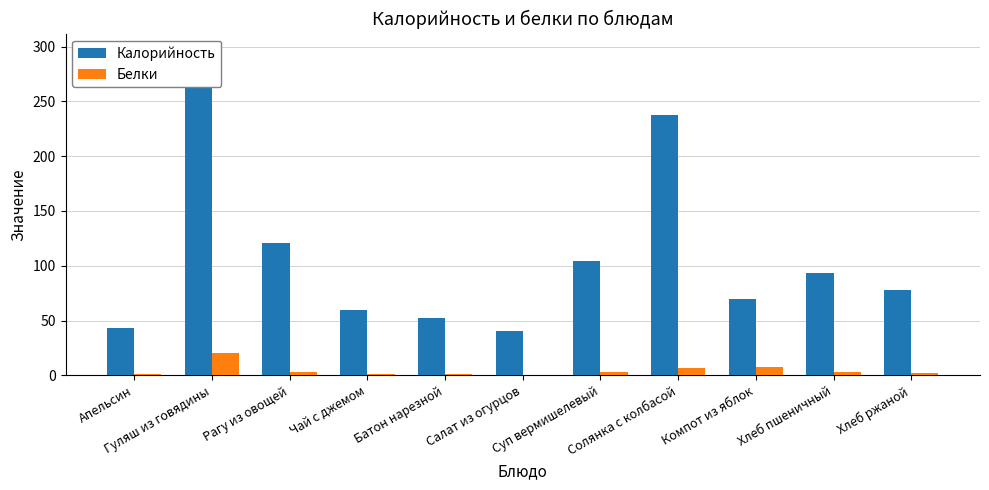

Count the number of data series in this chart.

2